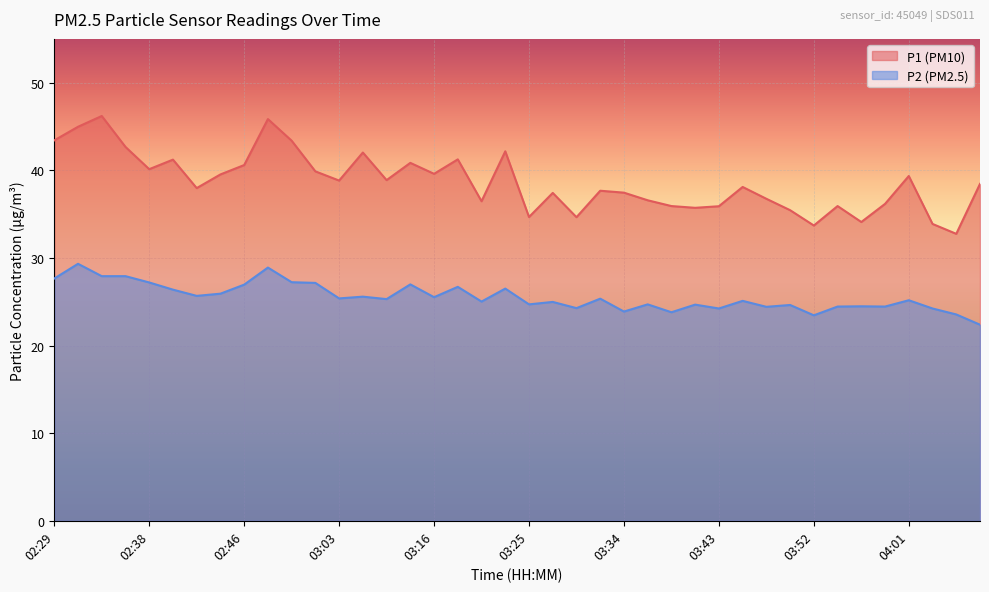

True or false: P2 and P1 cross at least once.

False